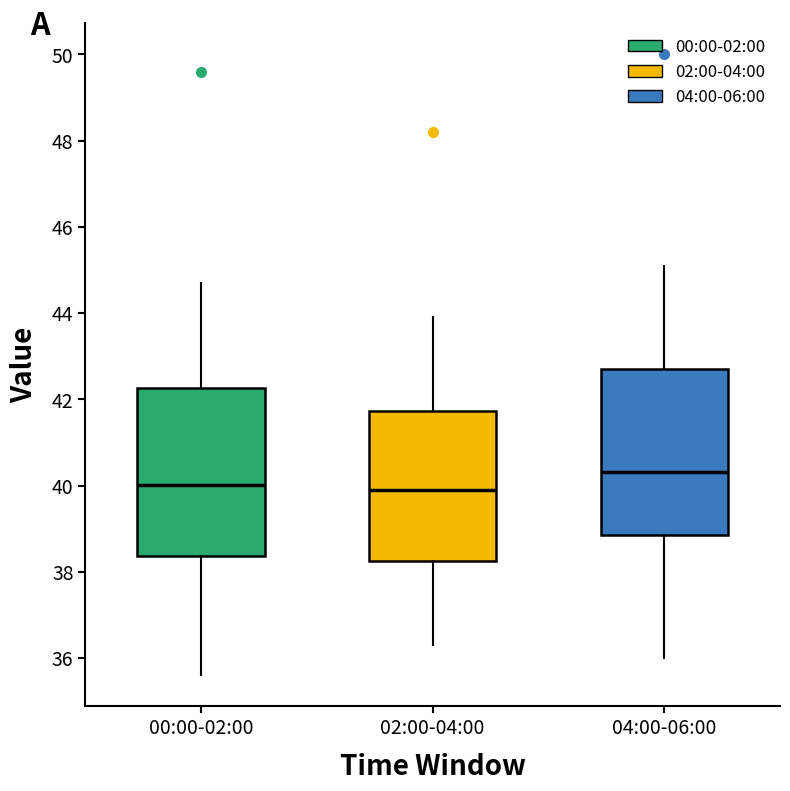

Where is the upper edge of the box for 02:00-04:00 on the y-axis? The values are not printed on the chart, so give them approximately, as read against the axis.

41.8